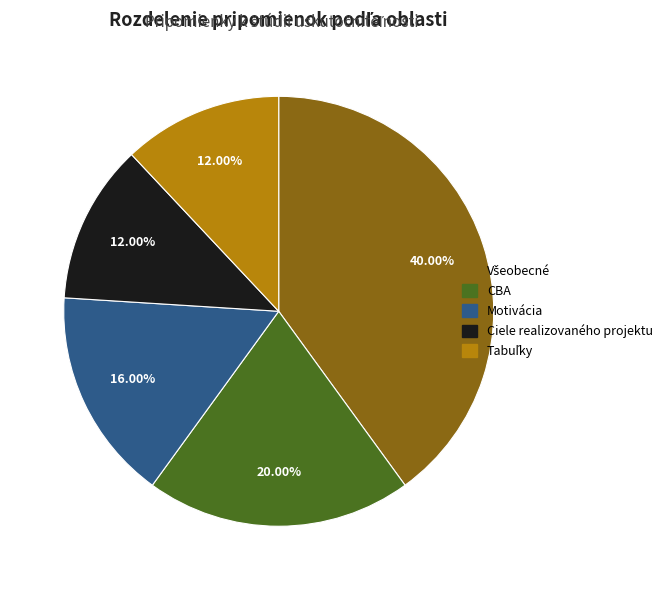

True or false: Motivácia accounts for 16% of the total.

True